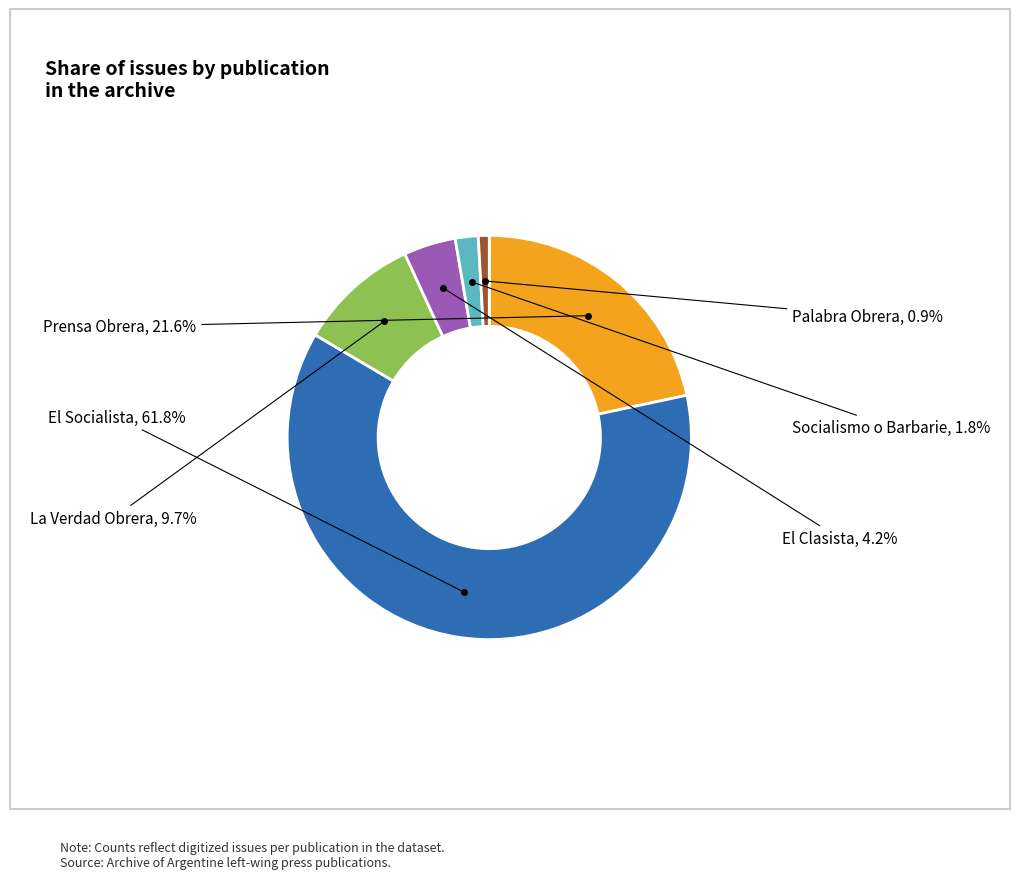

How many segments does this pie chart have?

6